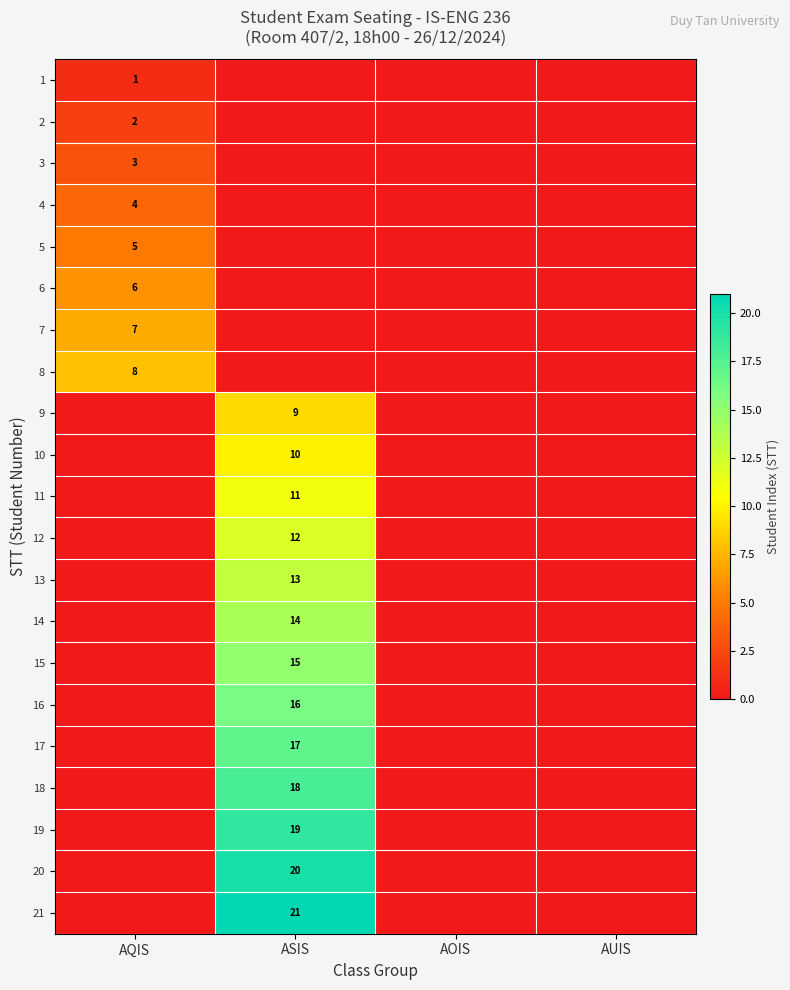

The value of 8 at AQIS is 8. True or false?

True